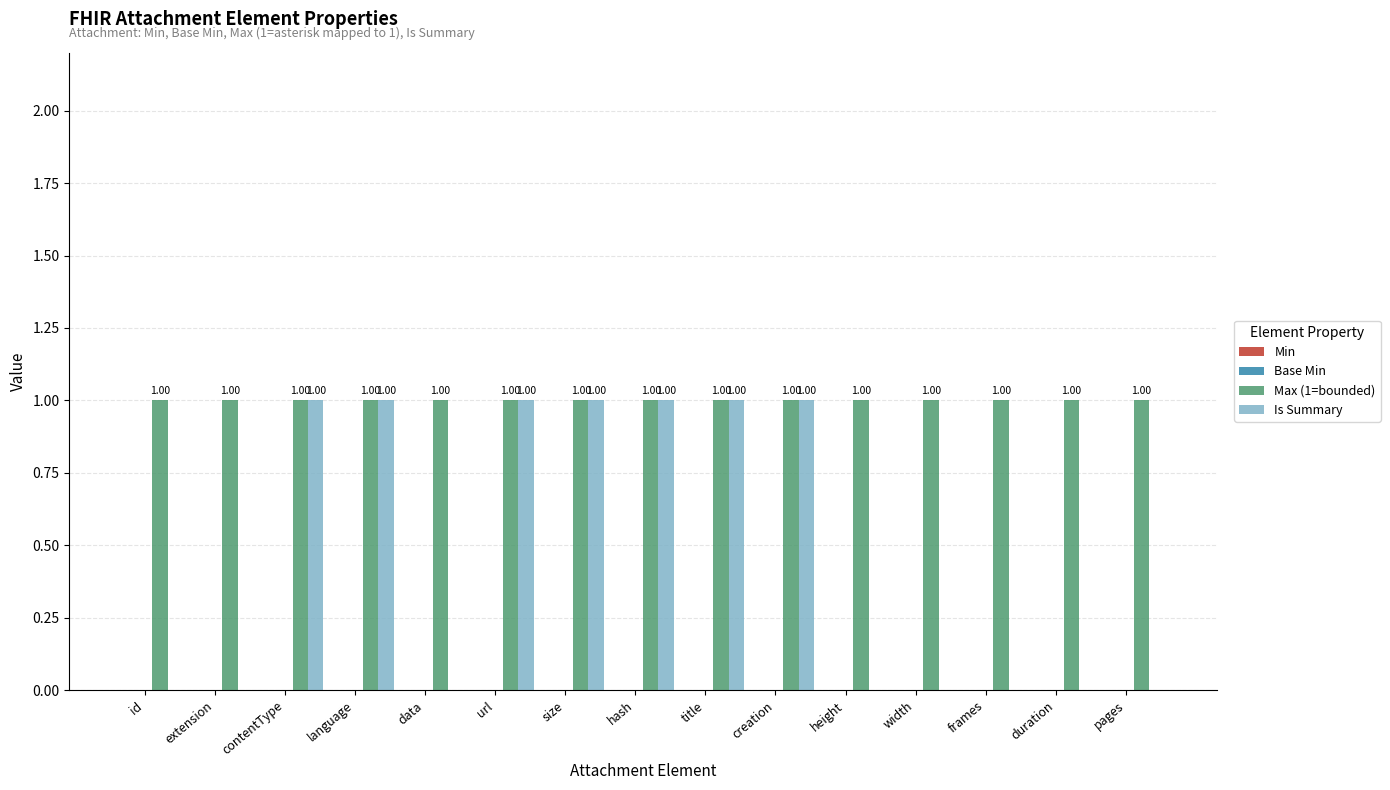

Does the chart contain stacked bars?

No